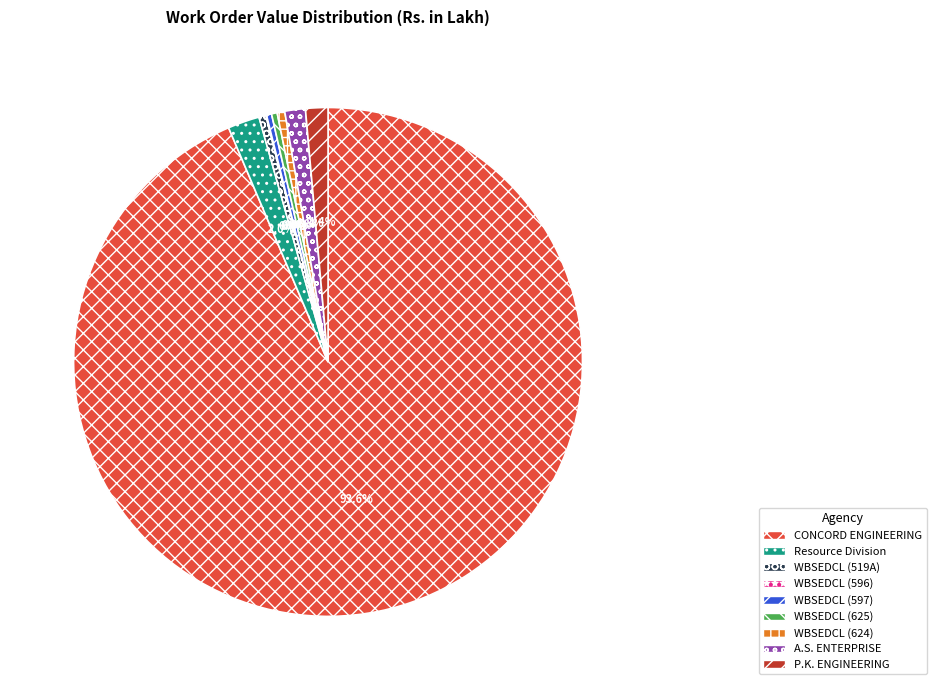

Which slice represents more than half of the pie?

CONCORD ENGINEERING